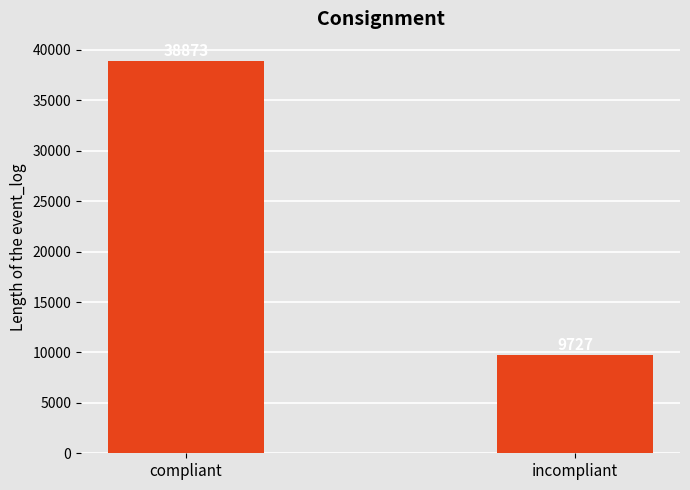

Between incompliant and compliant, which is larger?

compliant